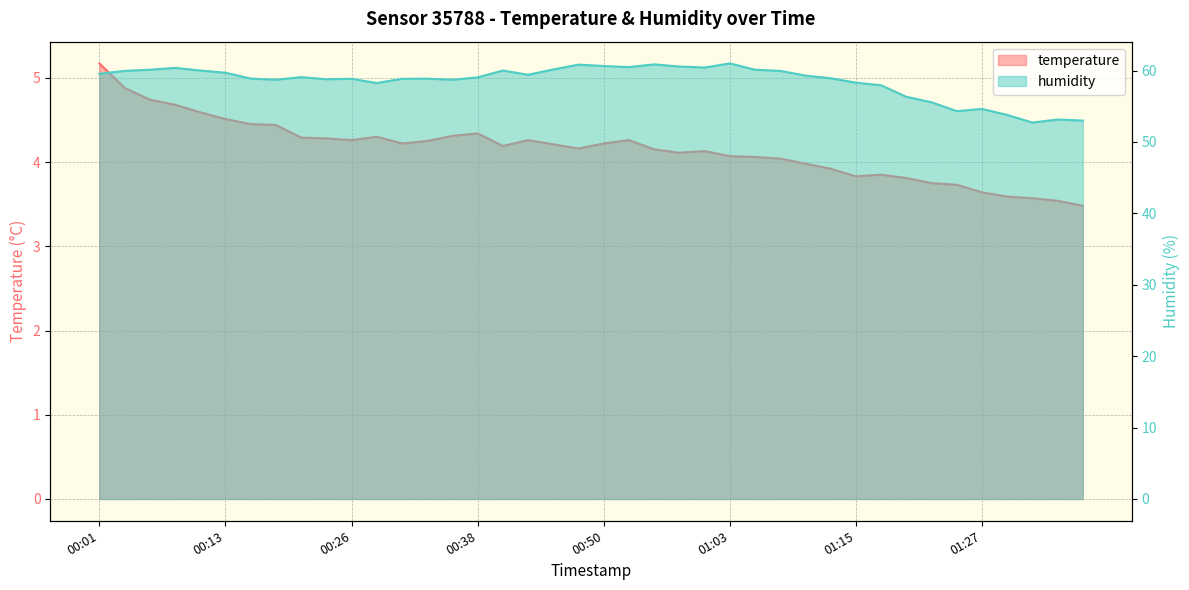

Reading left to right, list all the values displayed in this chart.

temperature: 5.2	4.9	4.7	4.7	4.6	4.5	4.5	4.4	4.3	4.3	4.3	4.3	4.2	4.2	4.3	4.3	4.2	4.3	4.2	4.2	4.2	4.3	4.2	4.1	4.1	4.1	4.1	4.0	4.0	3.9	3.8	3.9	3.8	3.8	3.7	3.6	3.6	3.6	3.5	3.5
humidity: 59.5	60.0	60.1	60.4	60.0	59.7	58.9	58.7	59.1	58.8	58.8	58.2	58.8	58.9	58.7	59.0	60.0	59.4	60.1	60.8	60.6	60.5	60.9	60.6	60.4	61.0	60.1	60.0	59.3	58.9	58.3	57.9	56.3	55.5	54.3	54.6	53.8	52.7	53.1	53.0